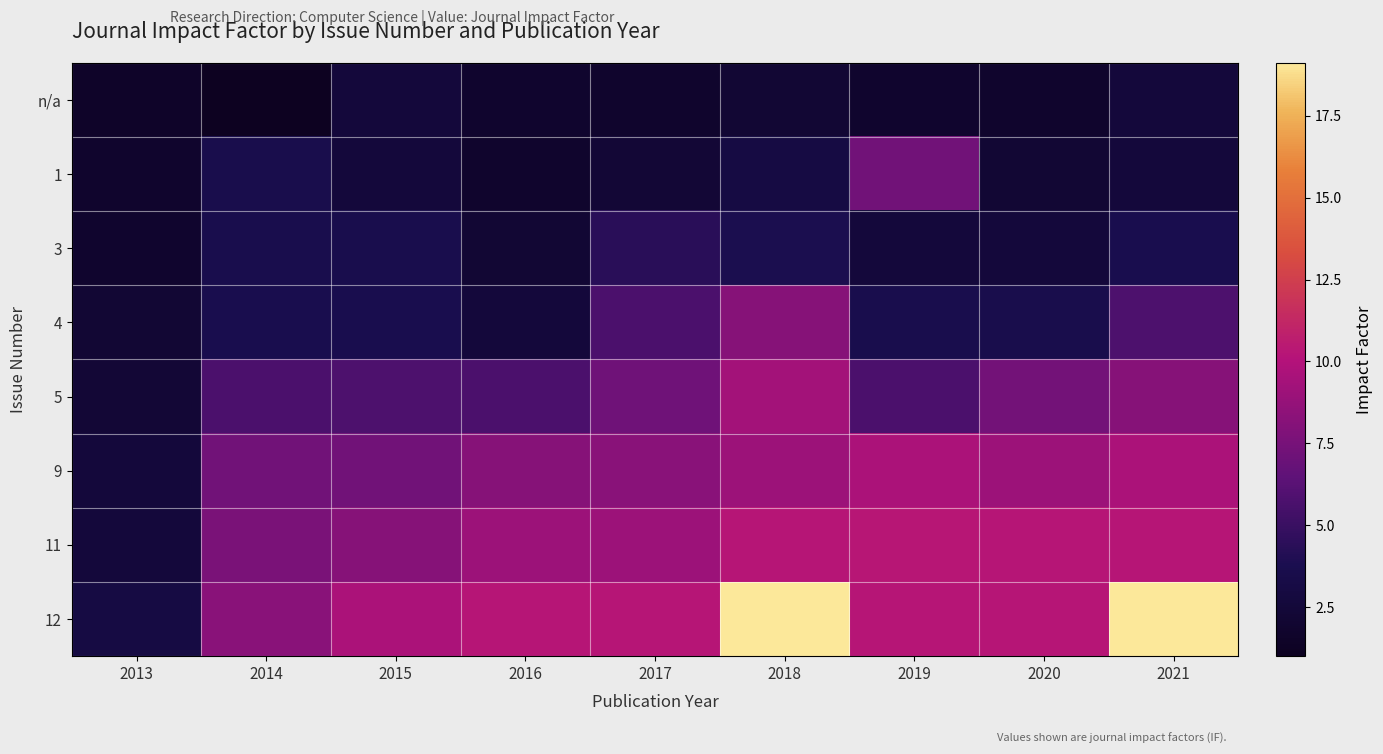

At how many categories does at least one series exceed 15?

2